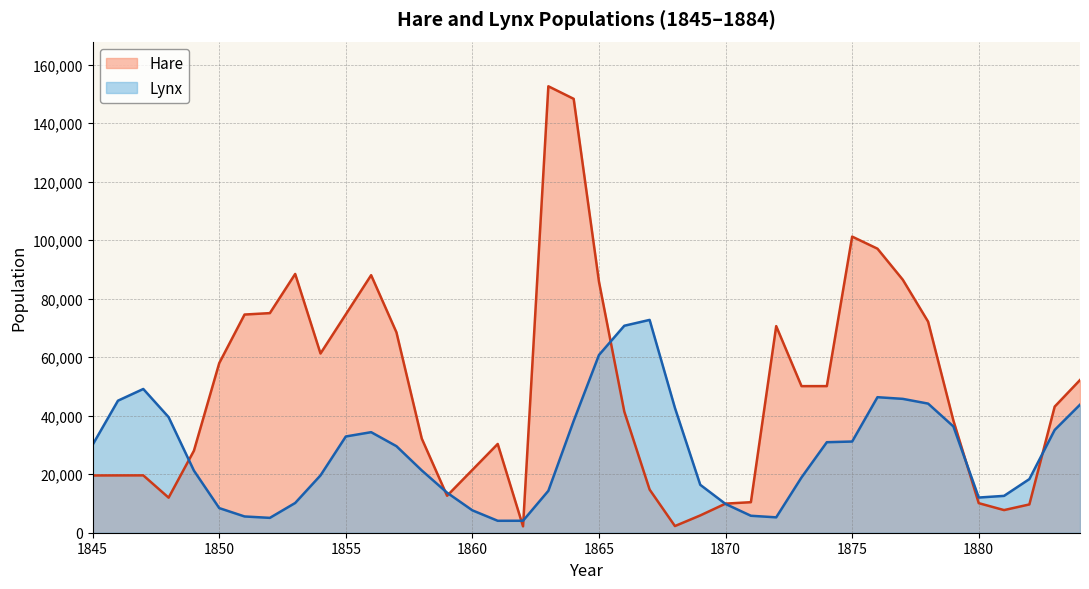

List the series in order of their peak value, lowest first.

Lynx, Hare